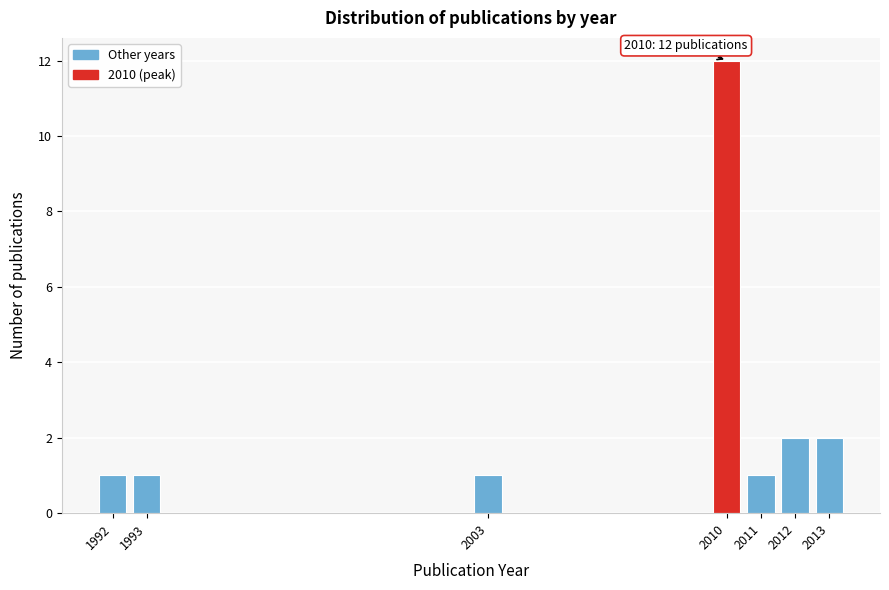

Reading left to right, list all the values displayed in this chart.

1	1	1	12	1	2	2